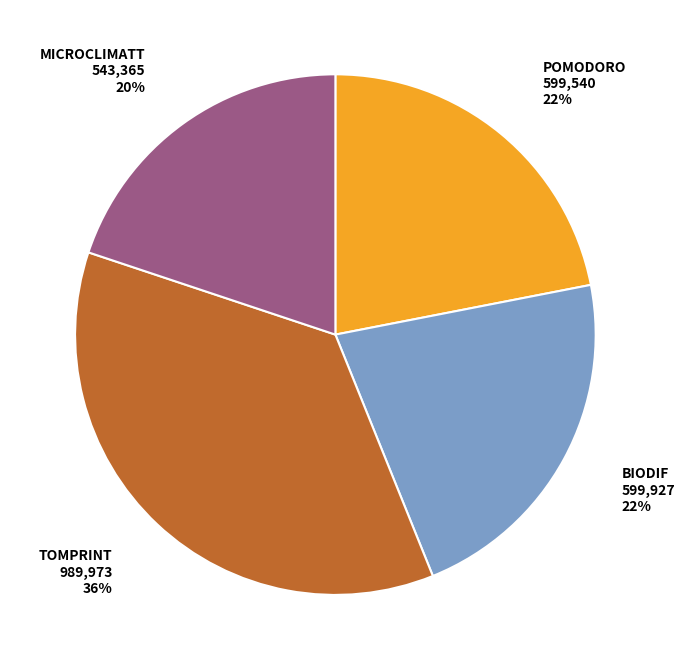

Do MICROCLIMATT and TOMPRINT together represent more than half of the pie?

Yes